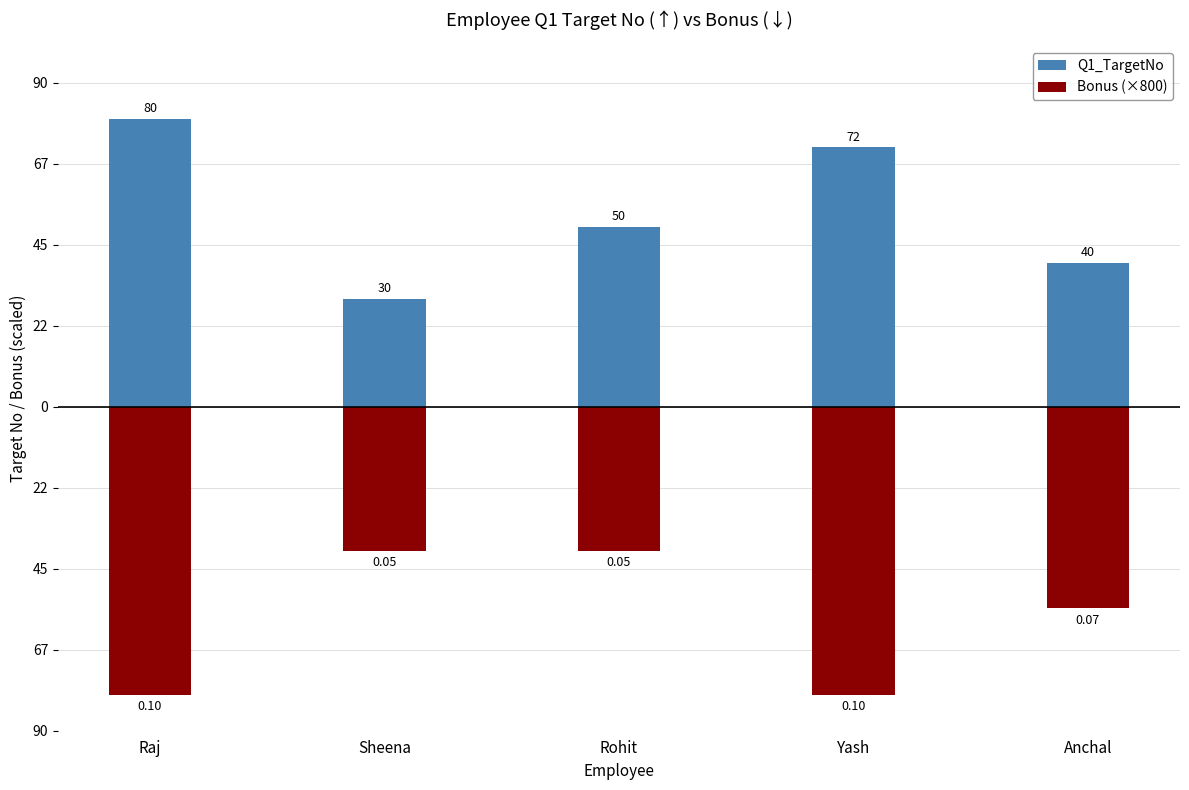

What is the greatest value displayed?

80.0